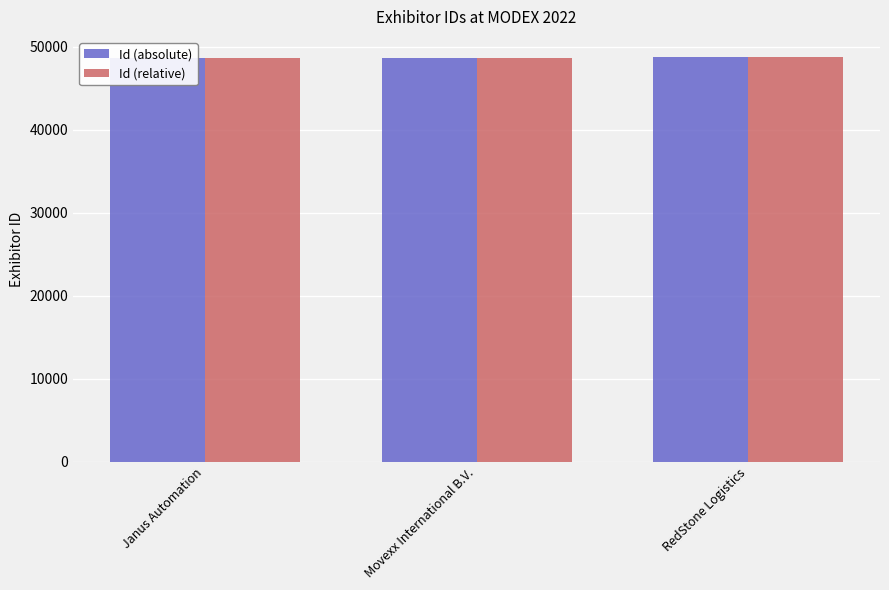

At which label does Id (absolute) first exceed 48720?

RedStone Logistics